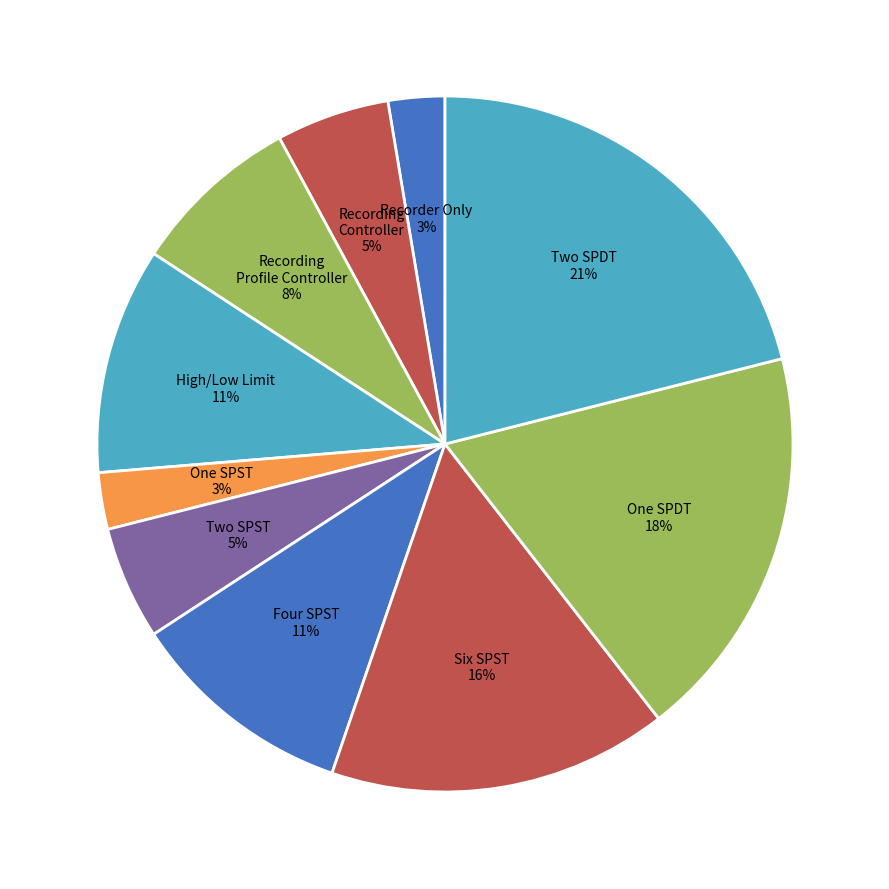

True or false: High/Low Limit accounts for 11% of the total.

True